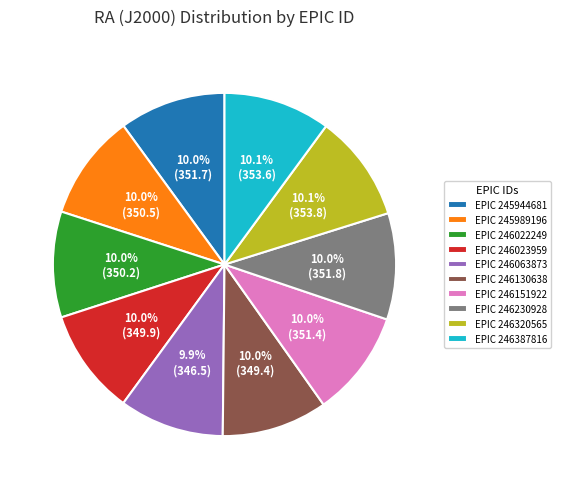

Is there a majority slice in this chart?

No